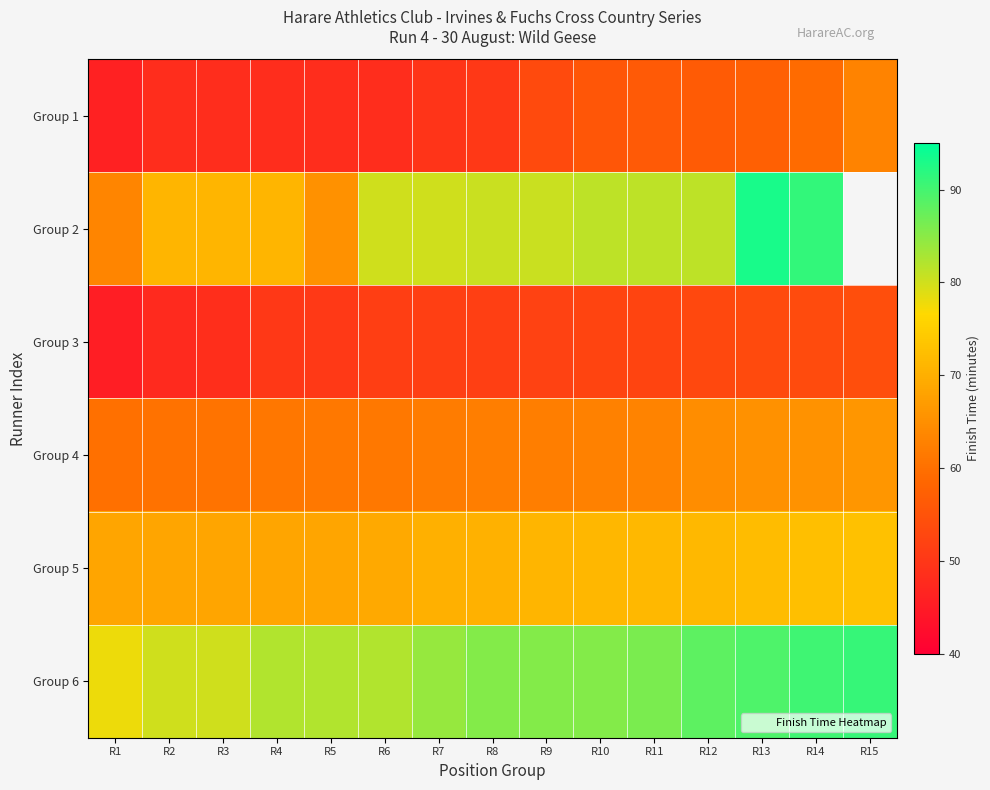

Which series has the largest total across all categories?

Group 6